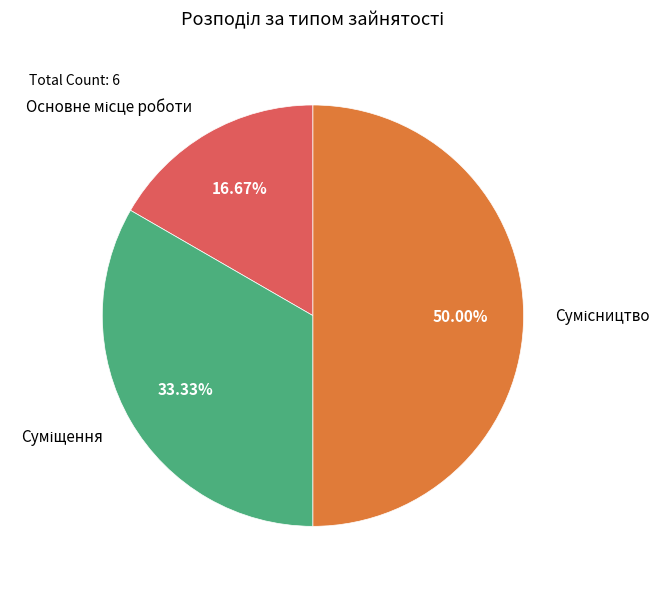

Which has a higher value, Суміщення or Сумісництво?

Сумісництво